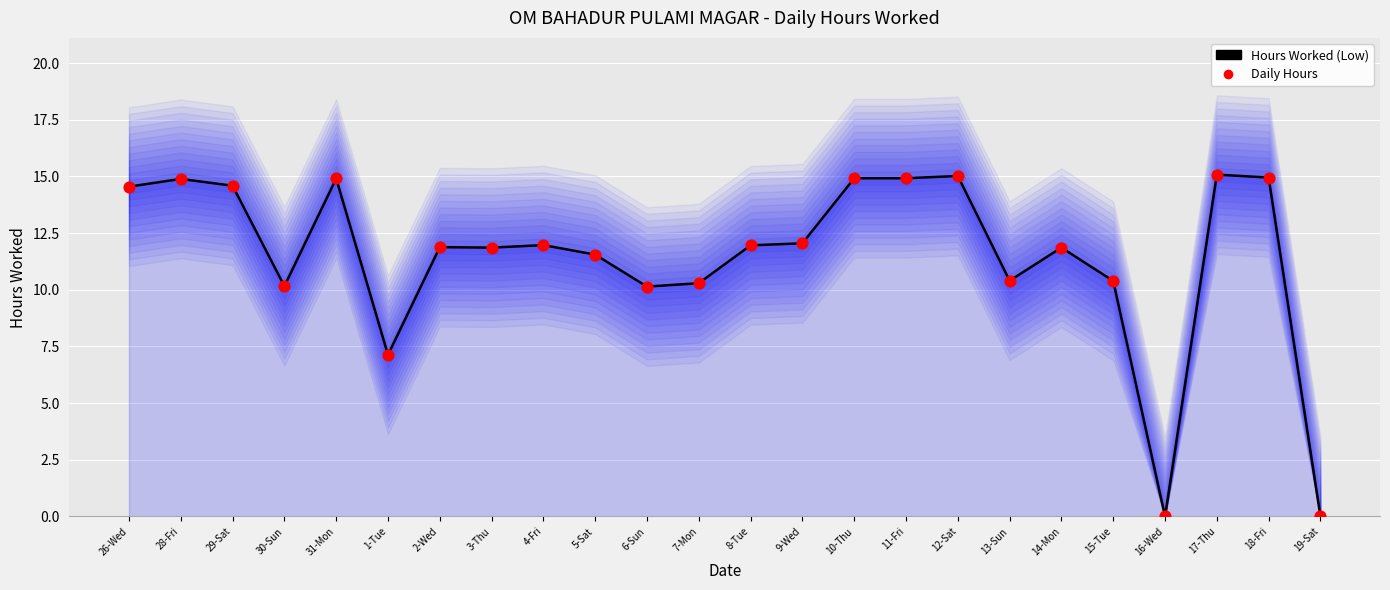

At which category is the sum across all series the highest?

17-Thu